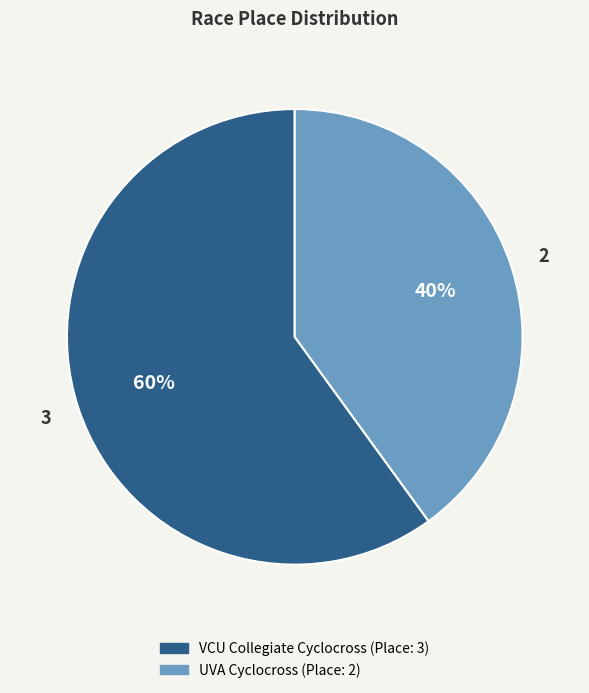

Count the number of slices in the pie.

2